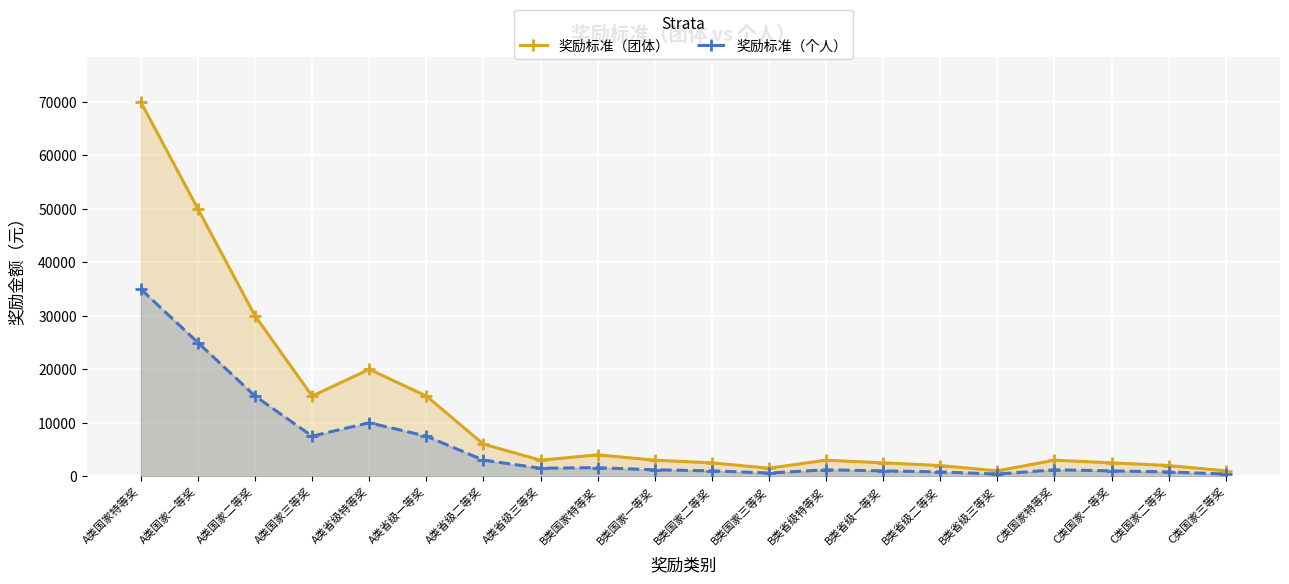

What is the minimum value shown in the chart?

400